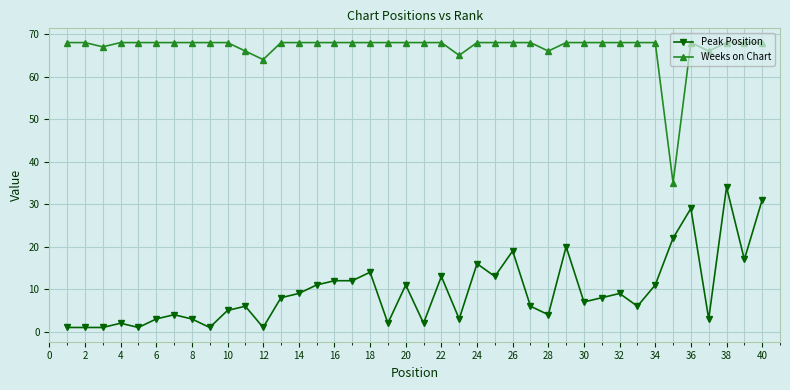

At how many categories does at least one series exceed 48?

39